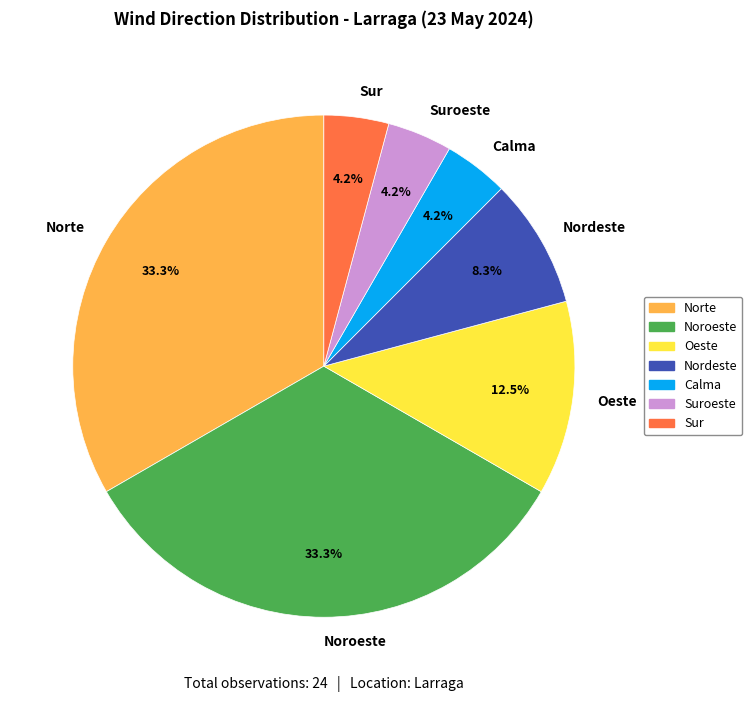

Count the number of slices in the pie.

7